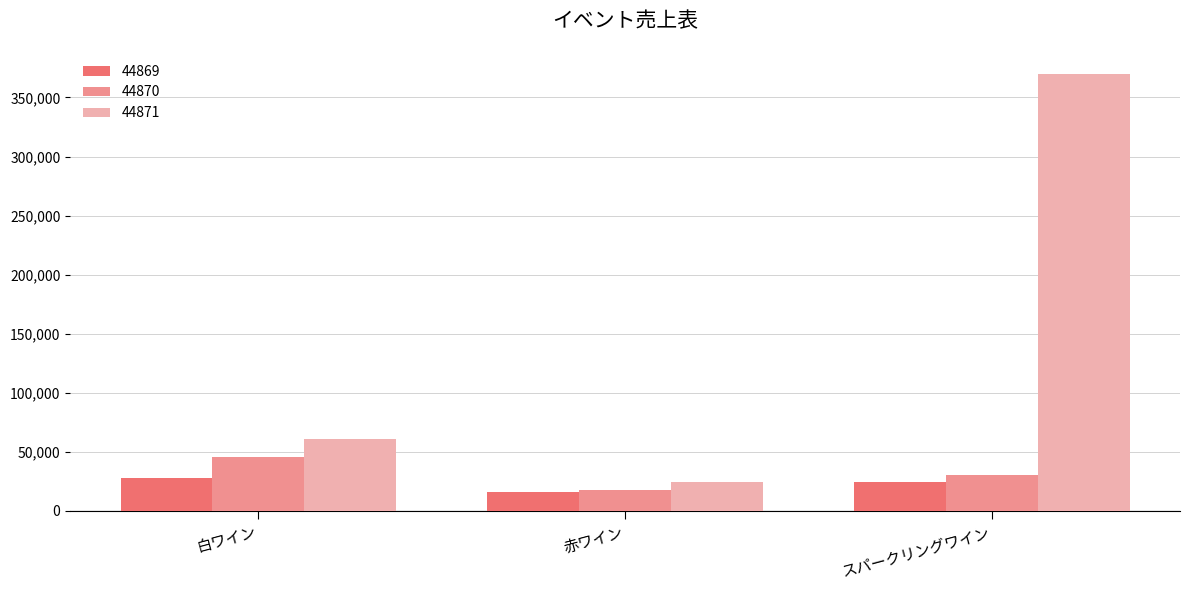

What is the sum of the 44870 values at 白ワイン and 赤ワイン?

63500